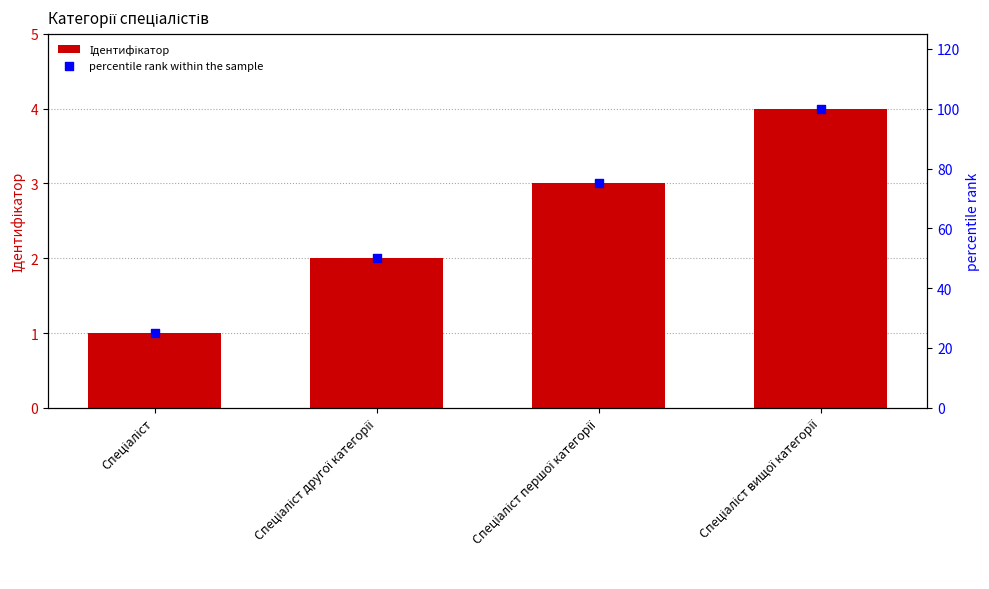

Is the value of percentile rank within the sample at Спеціаліст greater than the value of Ідентифікатор at Спеціаліст першої категорії?

Yes